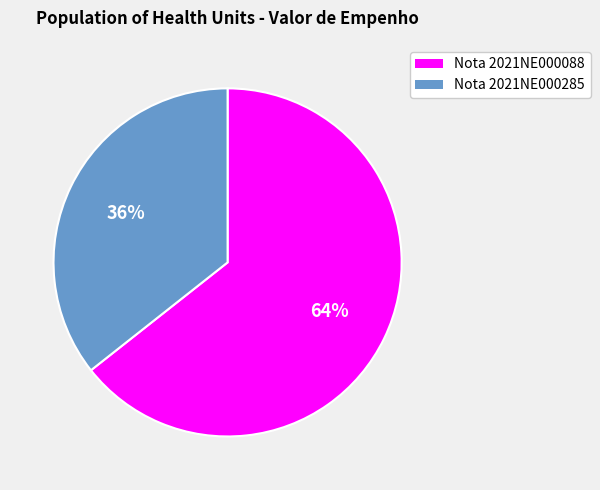

To the nearest percent, what is the average slice percentage?

50%